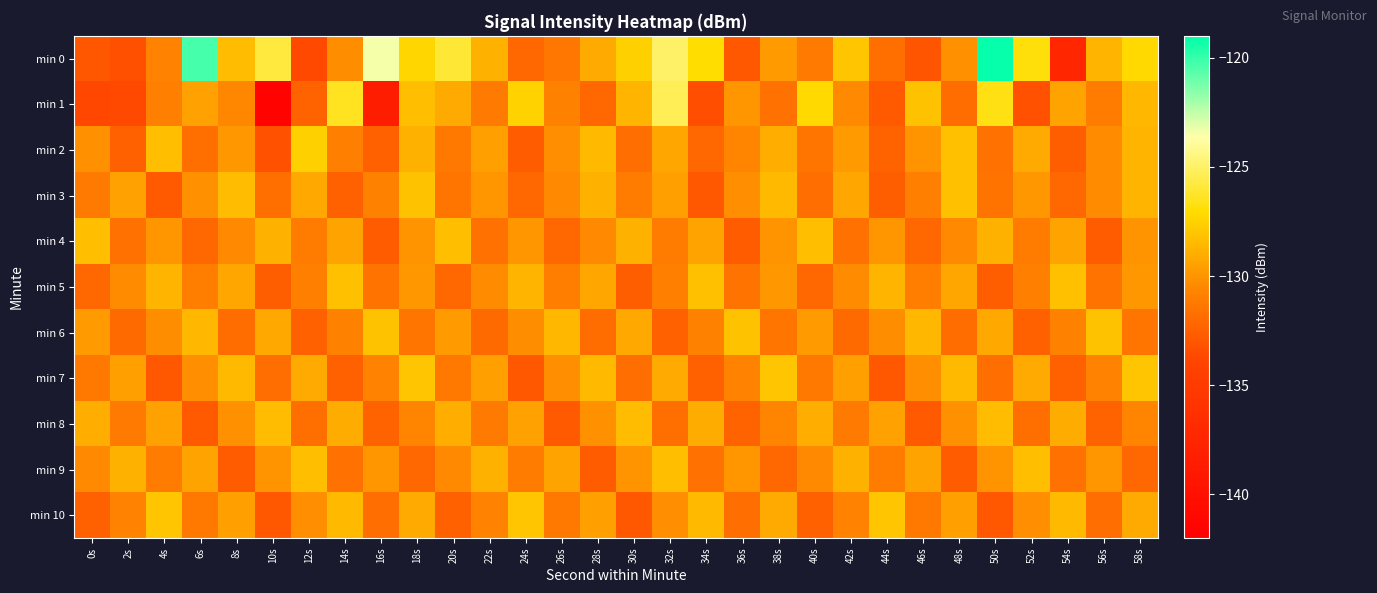

Which series has the largest range (max minus min)?

min 0